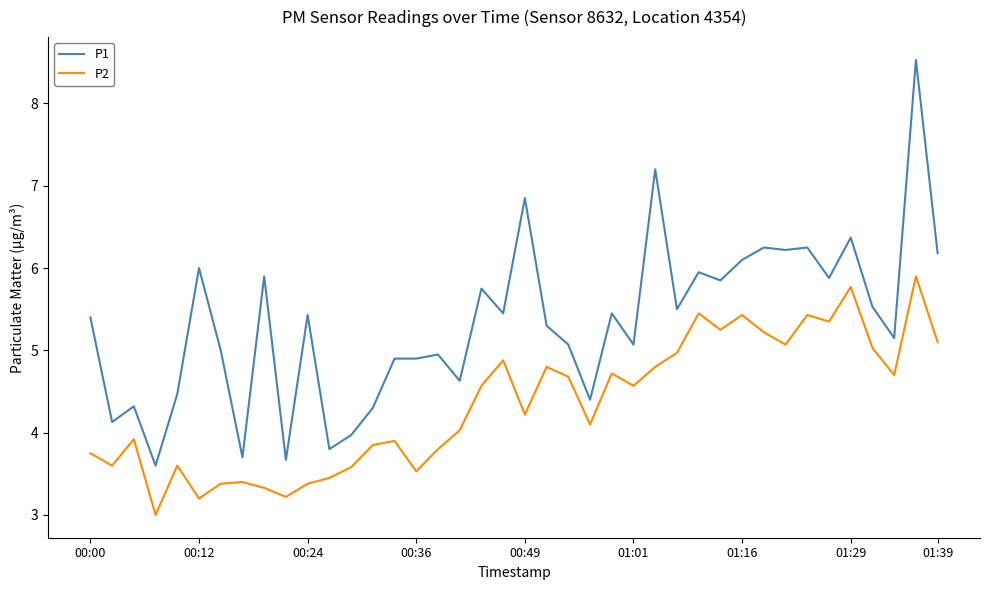

True or false: P1 and P2 cross at least once.

False